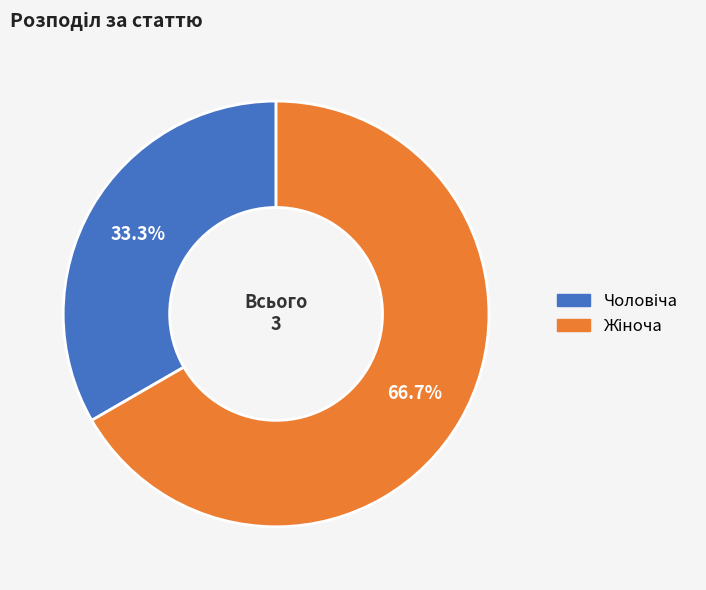

To the nearest percent, what is the difference between the largest and smallest slice percentages?

33%